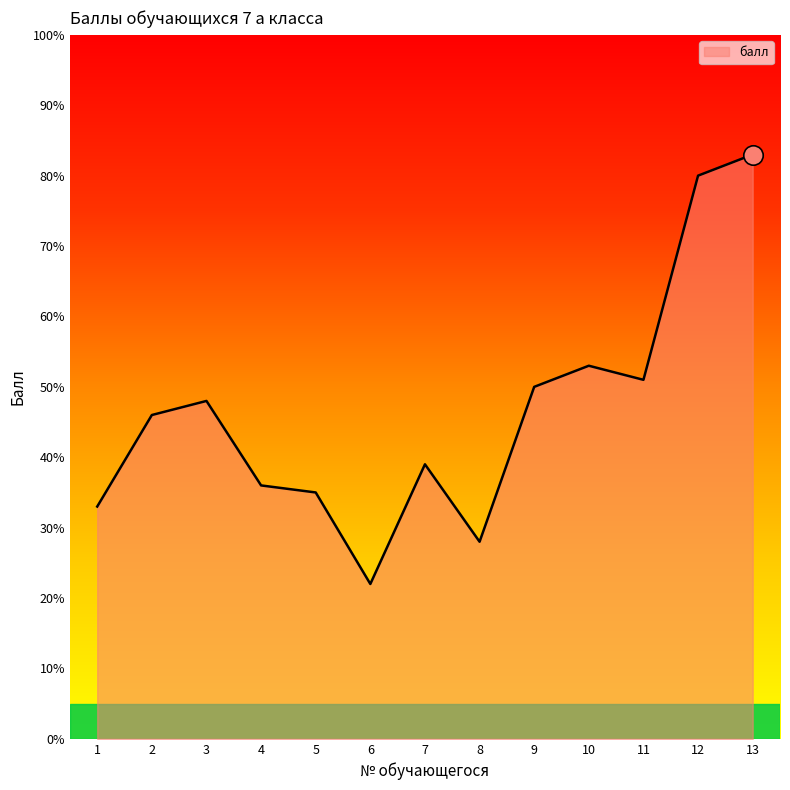

List the labels in order of value, largest first.

13, 12, 10, 11, 9, 3, 2, 7, 4, 5, 1, 8, 6